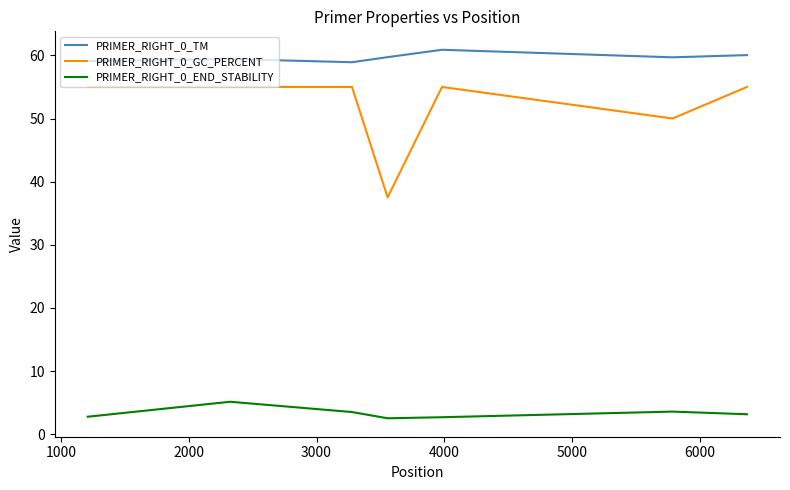

True or false: PRIMER_RIGHT_0_GC_PERCENT and PRIMER_RIGHT_0_TM cross at least once.

False